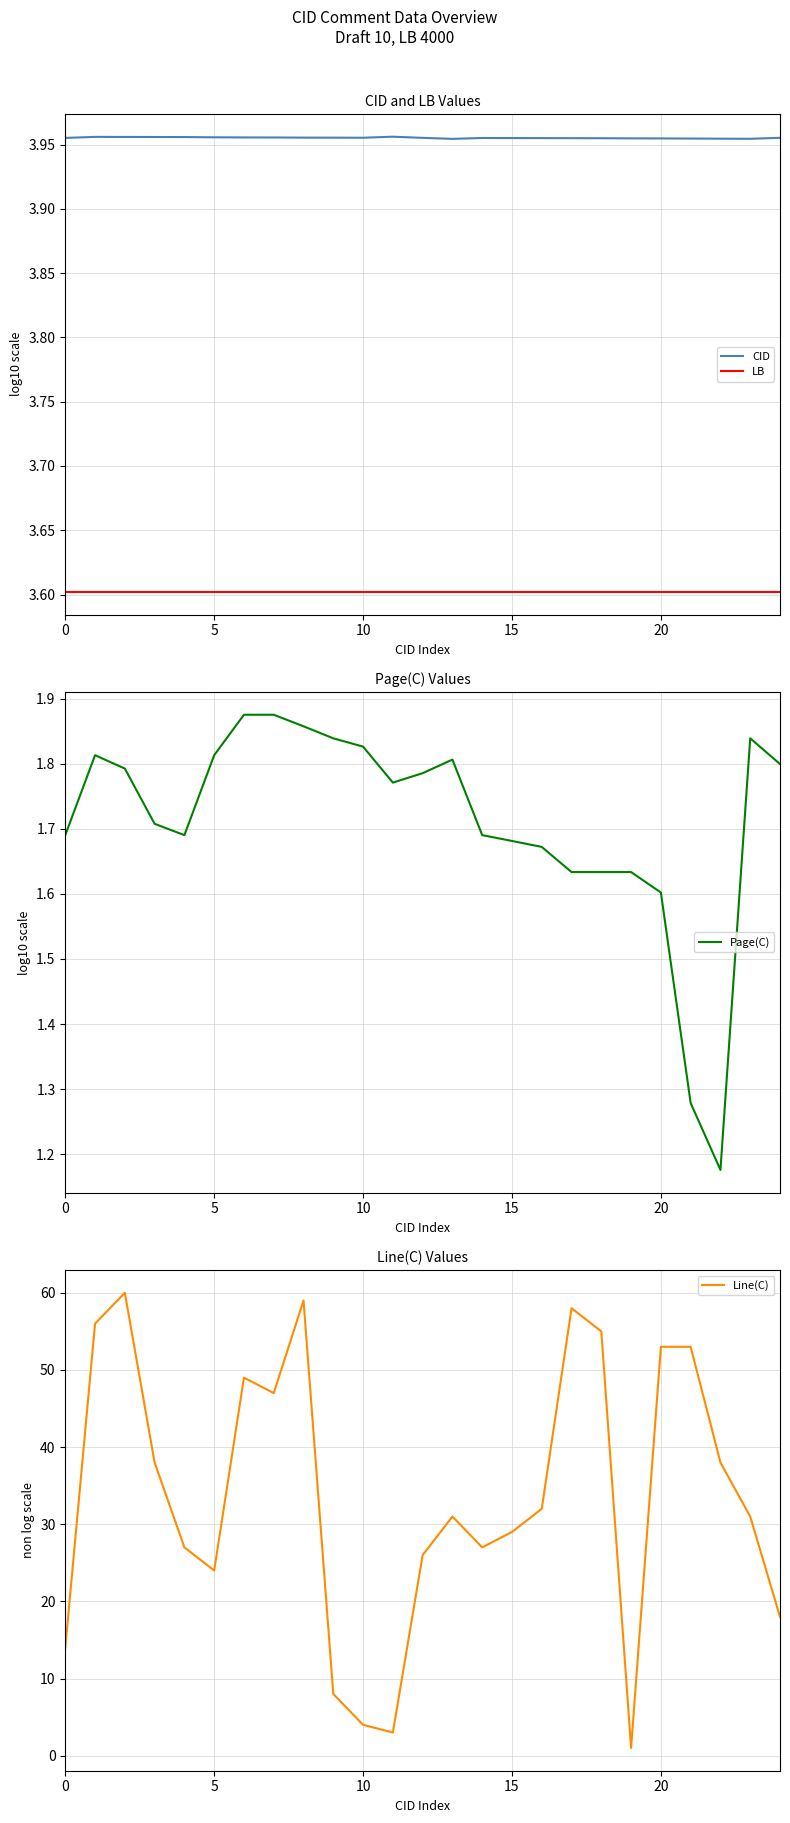

Reading left to right, extract all data points from this chart.

CID: 4.0	4.0	4.0	4.0	4.0	4.0	4.0	4.0	4.0	4.0	4.0	4.0	4.0	4.0	4.0	4.0	4.0	4.0	4.0	4.0	4.0	4.0	4.0	4.0	4.0
LB: 3.6	3.6	3.6	3.6	3.6	3.6	3.6	3.6	3.6	3.6	3.6	3.6	3.6	3.6	3.6	3.6	3.6	3.6	3.6	3.6	3.6	3.6	3.6	3.6	3.6
Page(C): 1.7	1.8	1.8	1.7	1.7	1.8	1.9	1.9	1.9	1.8	1.8	1.8	1.8	1.8	1.7	1.7	1.7	1.6	1.6	1.6	1.6	1.3	1.2	1.8	1.8
Line(C): 14.0	56.0	60.0	38.0	27.0	24.0	49.0	47.0	59.0	8.0	4.0	3.0	26.0	31.0	27.0	29.0	32.0	58.0	55.0	1.0	53.0	53.0	38.0	31.0	18.0